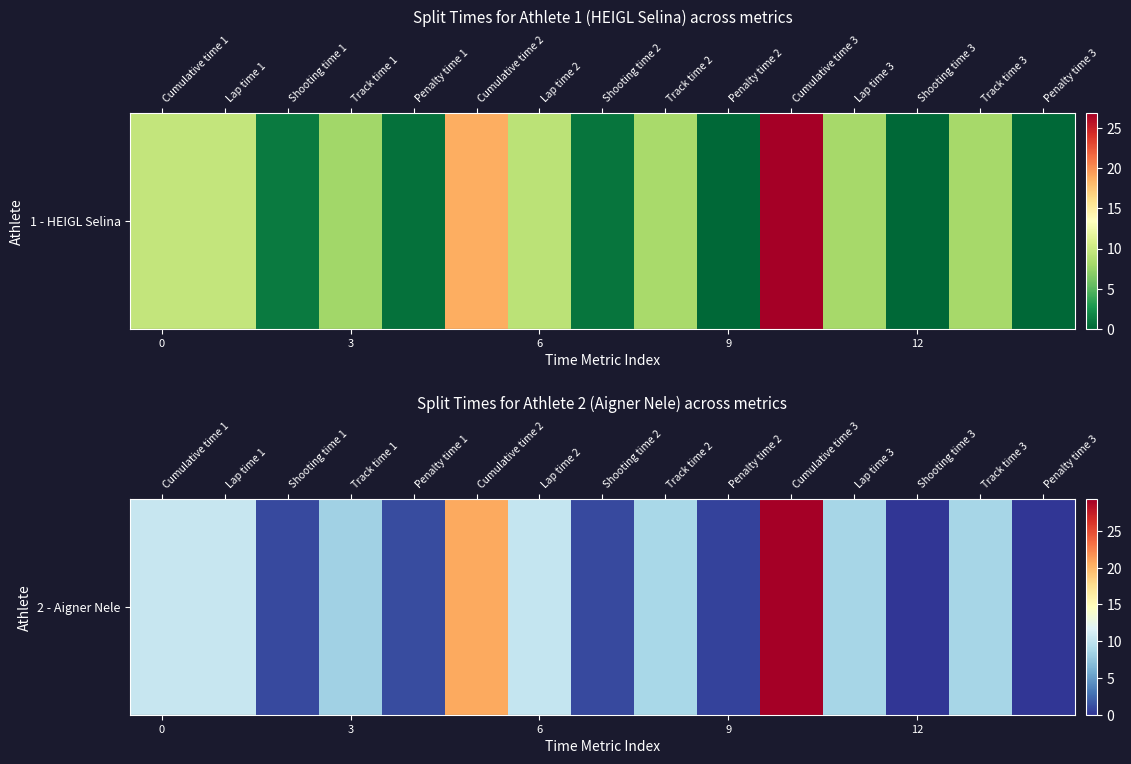

Count the number of categories in the chart.

15